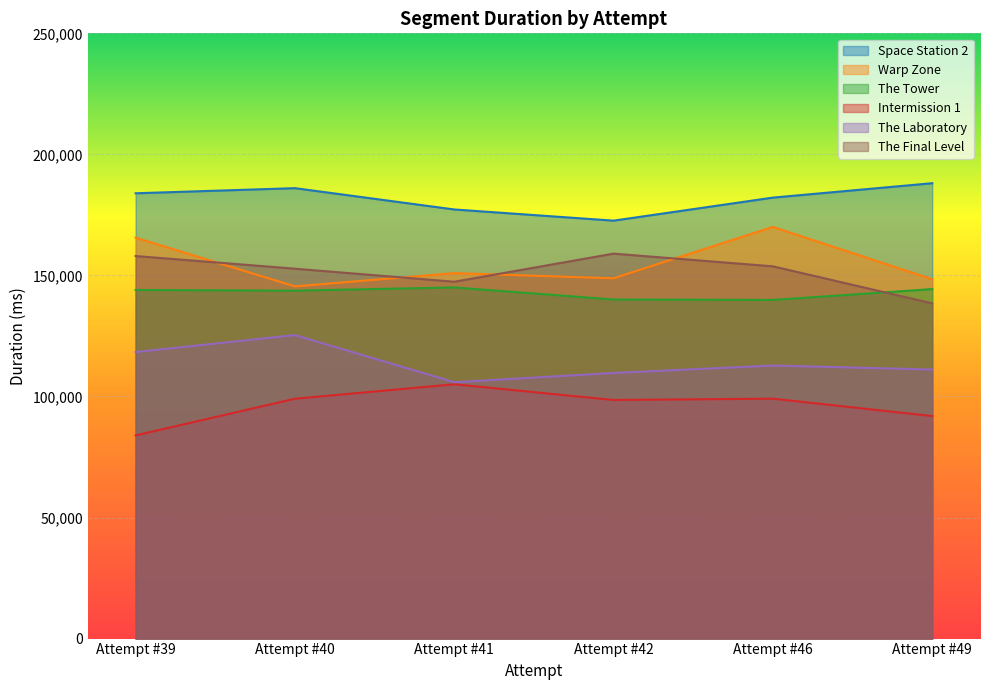

What is the highest value of the Space Station 2 series?

188093